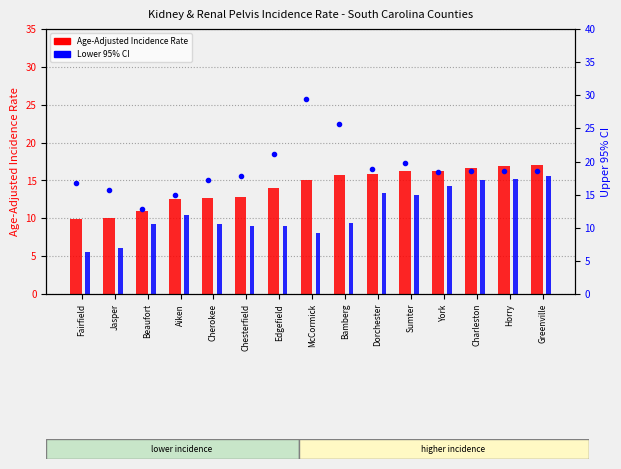

Reading right to left, extract all data points from this chart.

Age-Adjusted Incidence Rate: 17.0	16.9	16.7	16.3	16.2	15.9	15.7	15.0	14.0	12.8	12.7	12.6	10.9	10.0	9.9
Lower 95% CI: 15.6	15.2	15.1	14.3	13.1	13.3	9.4	8.0	9.0	9.0	9.2	10.5	9.3	6.1	5.6
Upper 95% CI: 18.6	18.6	18.5	18.4	19.8	18.8	25.7	29.4	21.1	17.8	17.2	15.0	12.8	15.7	16.8